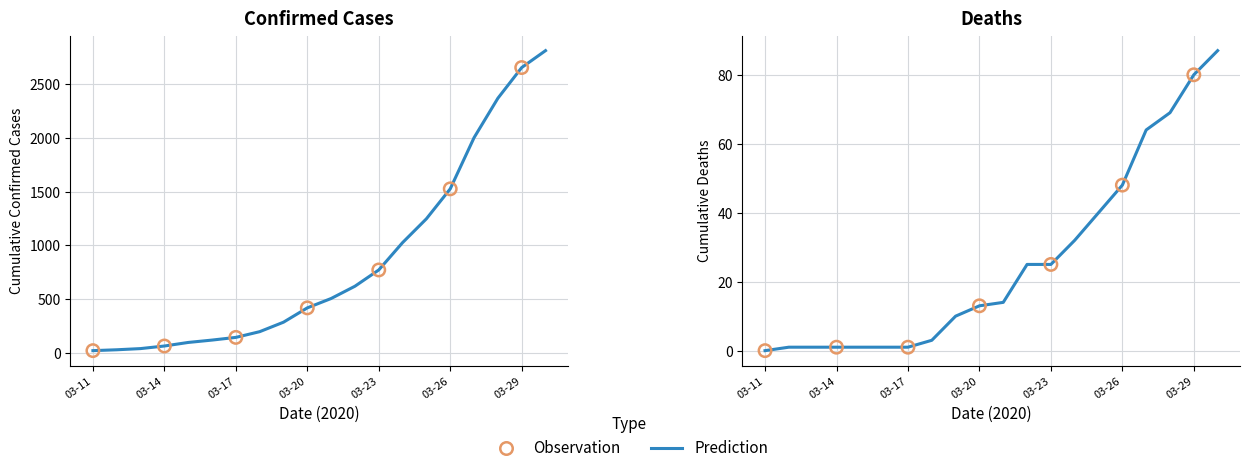

Which series has the widest spread of Y values?

Confirmed Cases